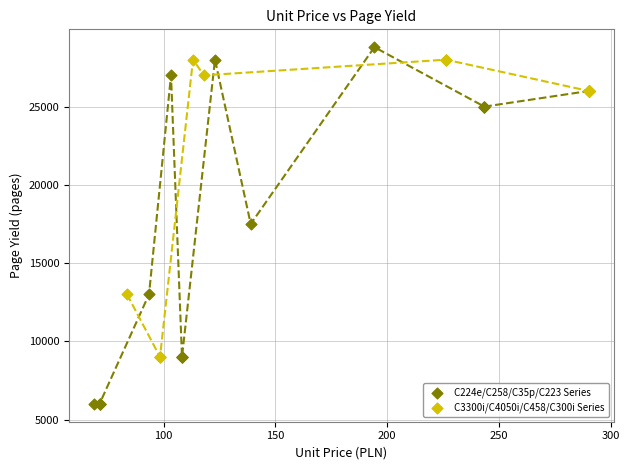

Which series has the largest Y range (max minus min)?

C224e/C258/C35p/C223 Series